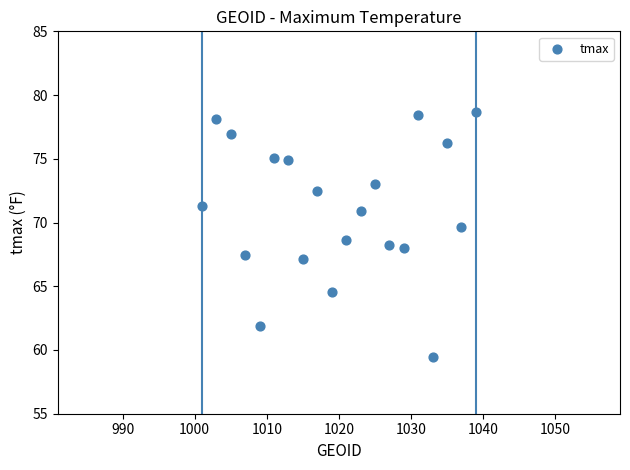

What is the range of Y values (max minus min)?

19.2